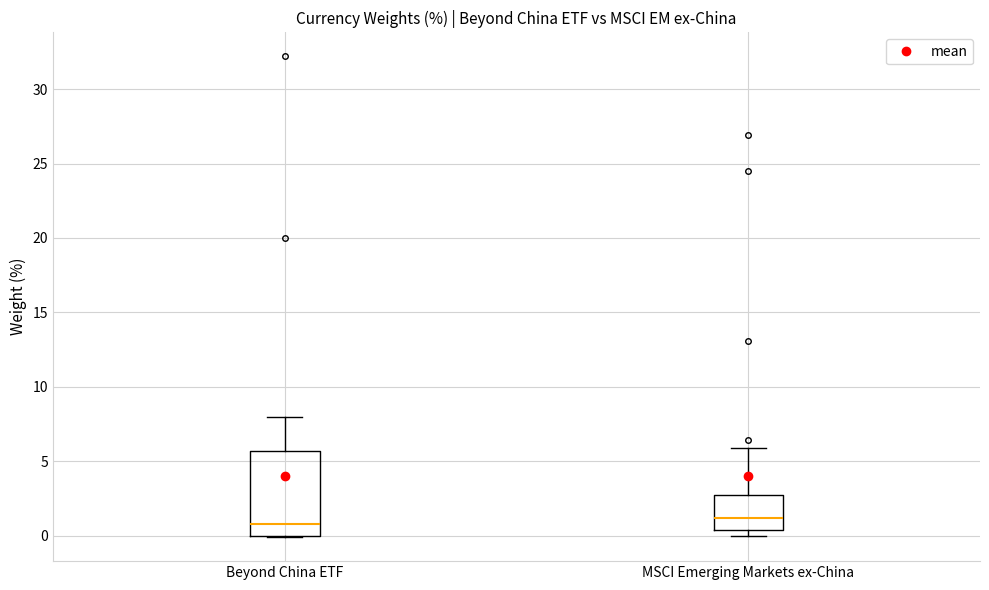

Reading left to right, read every box against the y-axis: the position of its median line, the range the box covers, and the ends of its whiskers. The values are not printed on the chart, so give them approximately, as read against the axis.

Beyond China ETF: median 1.0, box 0.0 to 5.5, whiskers 0.0 to 8.0
MSCI Emerging Markets ex-China: median 1.0, box 0.5 to 2.5, whiskers 0.0 to 6.0